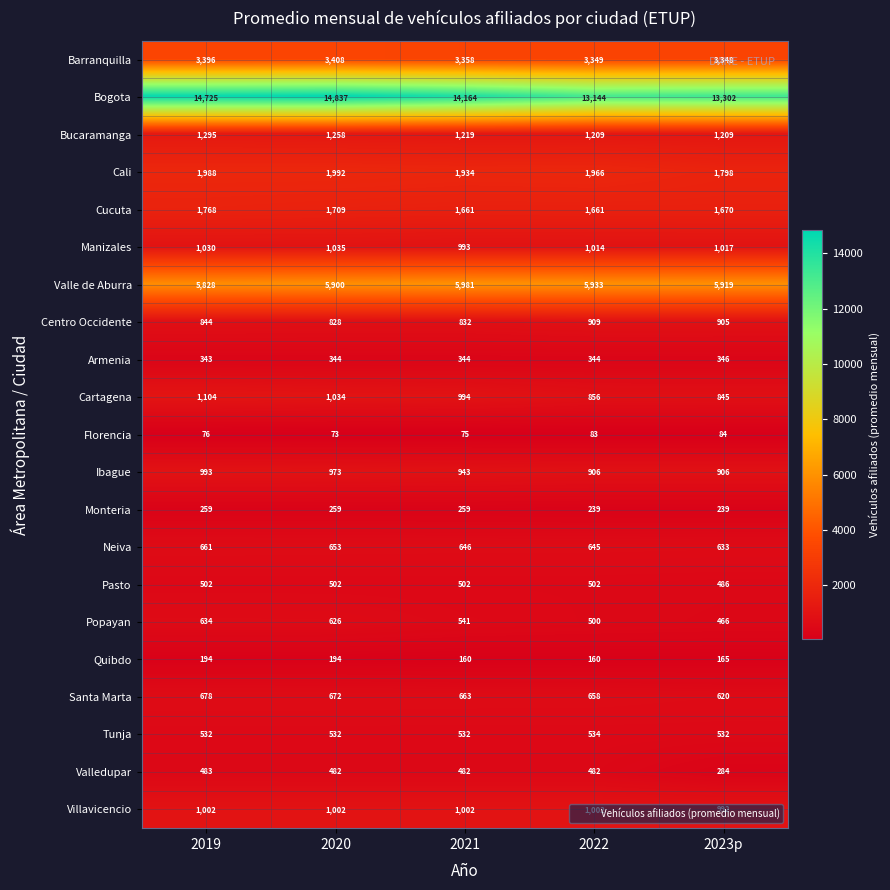

List the series in order of their peak value, highest first.

Bogota, Valle de Aburra, Barranquilla, Cali, Cucuta, Bucaramanga, Cartagena, Manizales, Villavicencio, Ibague, Centro Occidente, Santa Marta, Neiva, Popayan, Tunja, Pasto, Valledupar, Armenia, Monteria, Quibdo, Florencia